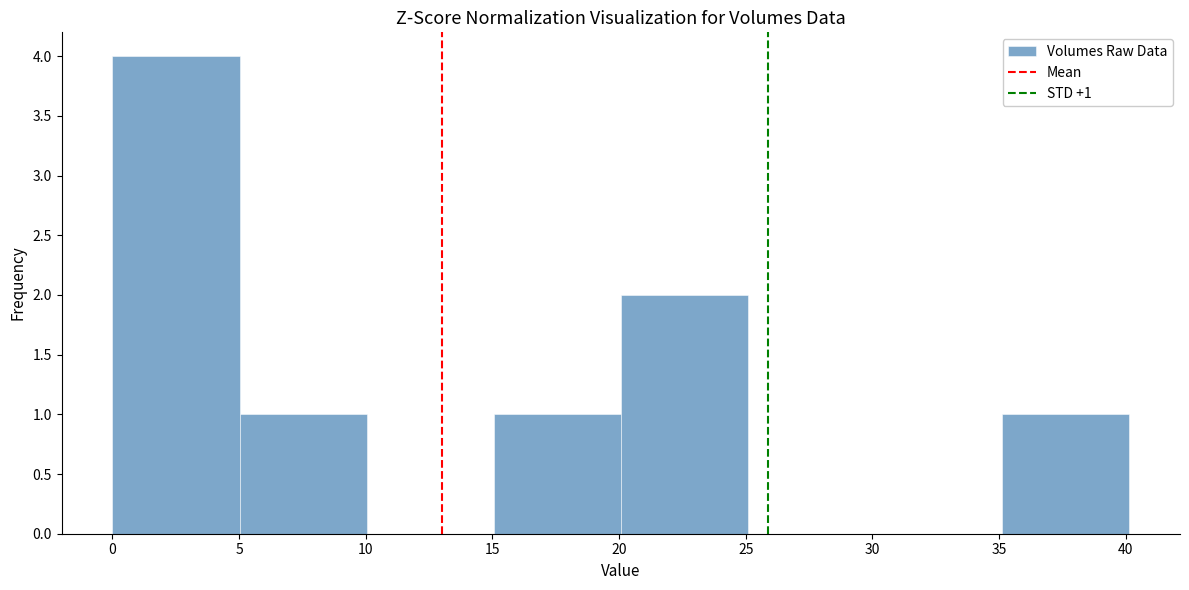

Over which range of the x-axis is the bar tallest?

0 to 5